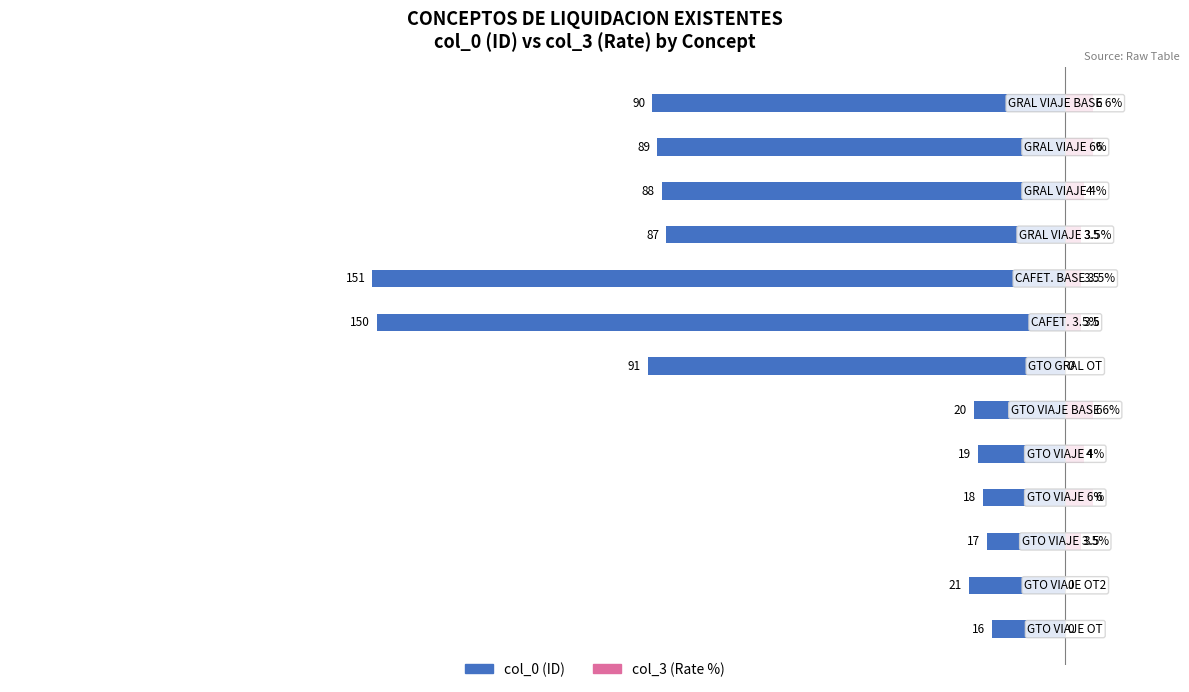

How many data points in col_0 are less than -87?

6